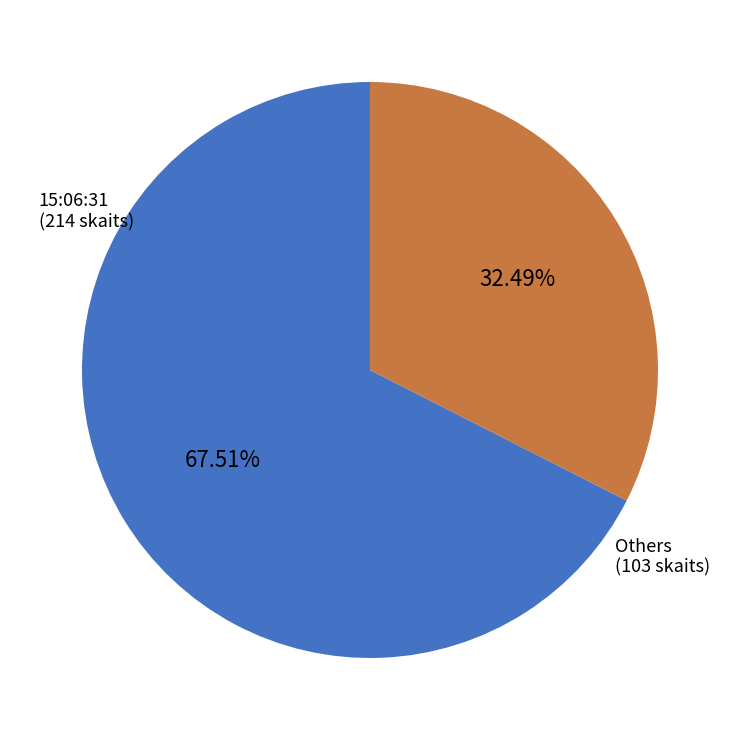

How many segments does this pie chart have?

2